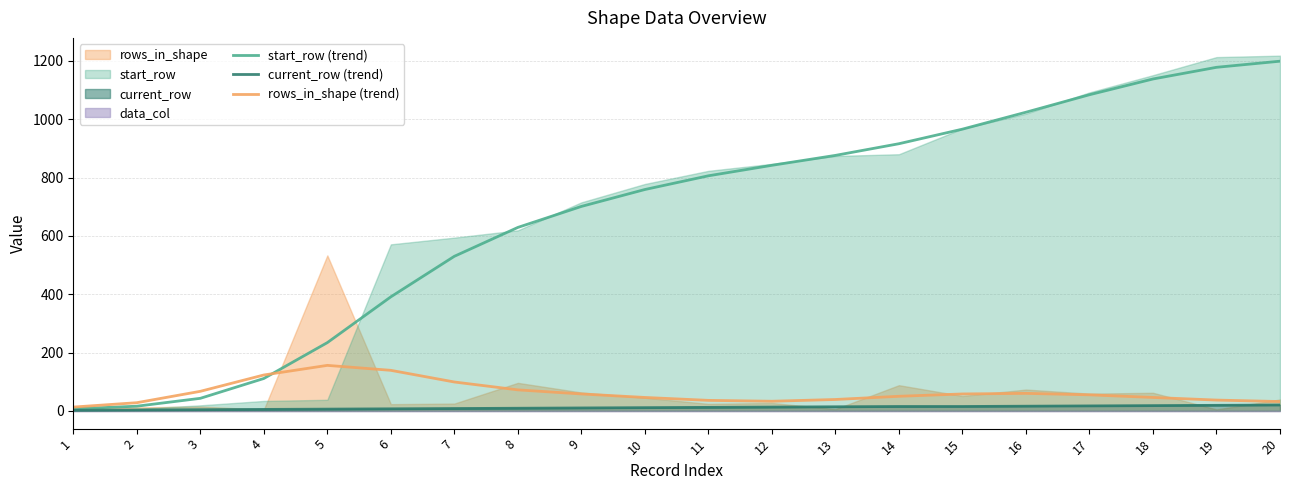

Reading right to left, transcribe all the data shown in this chart.

start_row (trend): 1199	1178	1138	1084	1024	966	916	876	842	806	759	701	629	530	391	234	111	43	16	7
current_row (trend): 20	19	18	17	16	15	15	14	13	12	11	10	9	8	7	6	5	4	3	2
rows_in_shape (trend): 32	37	46	55	60	58	50	39	33	36	46	58	72	99	139	156	123	67	28	13